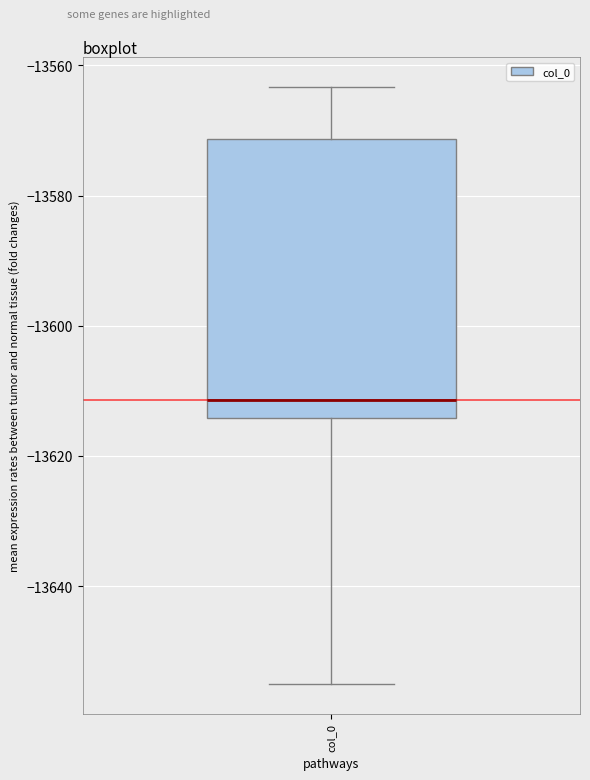

Where does the upper whisker of the box for col_0 end on the y-axis? The values are not printed on the chart, so give them approximately, as read against the axis.

-13564